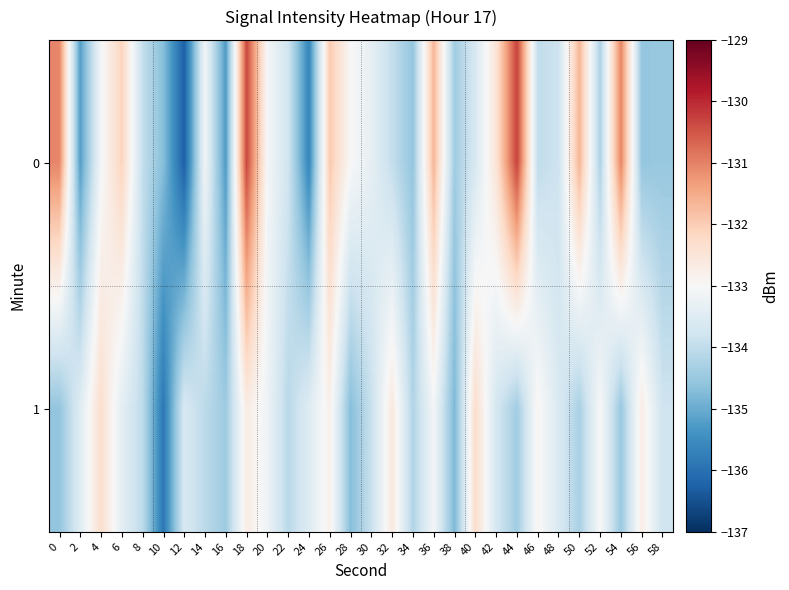

What is the difference between the highest and lowest values at 38?

0.4